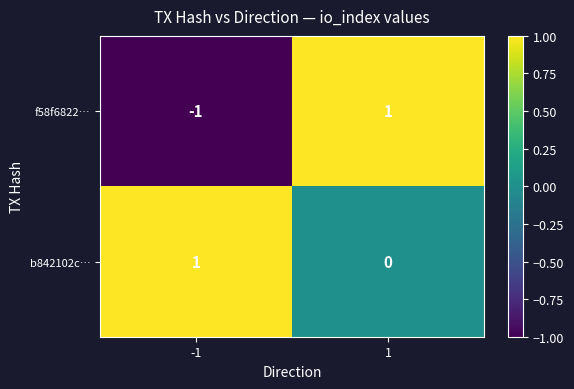

List the series in order of their overall mean, highest first.

b842102c…, f58f6822…